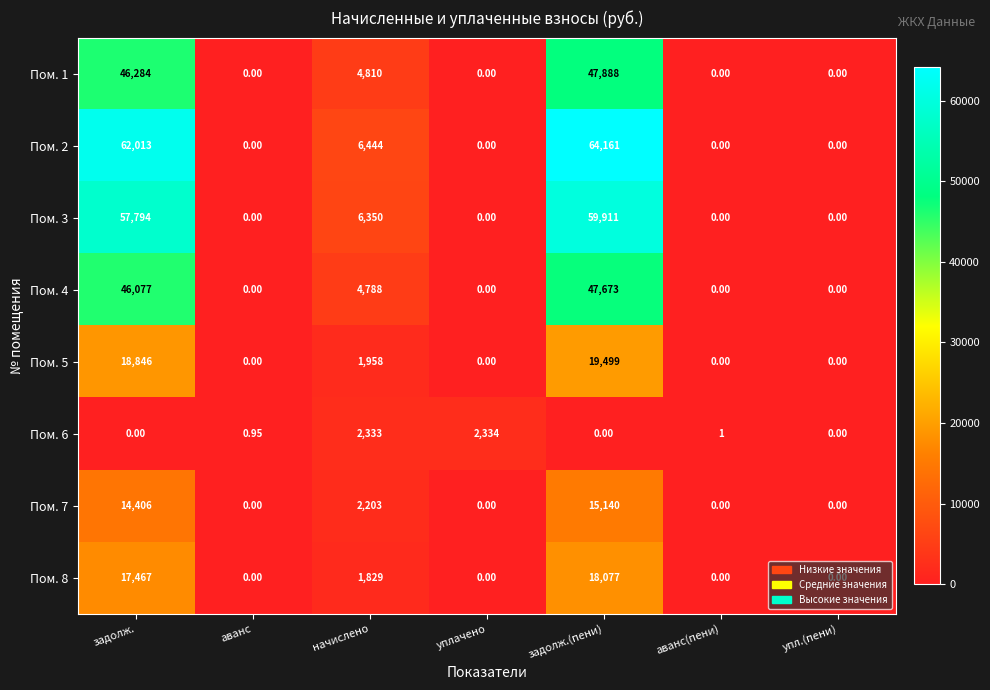

What is the spread (max minus min) of values at задолж.?

62013.0